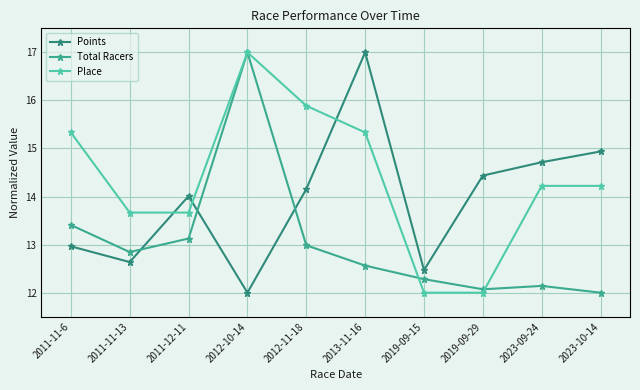

Does the chart have visible grid lines?

Yes